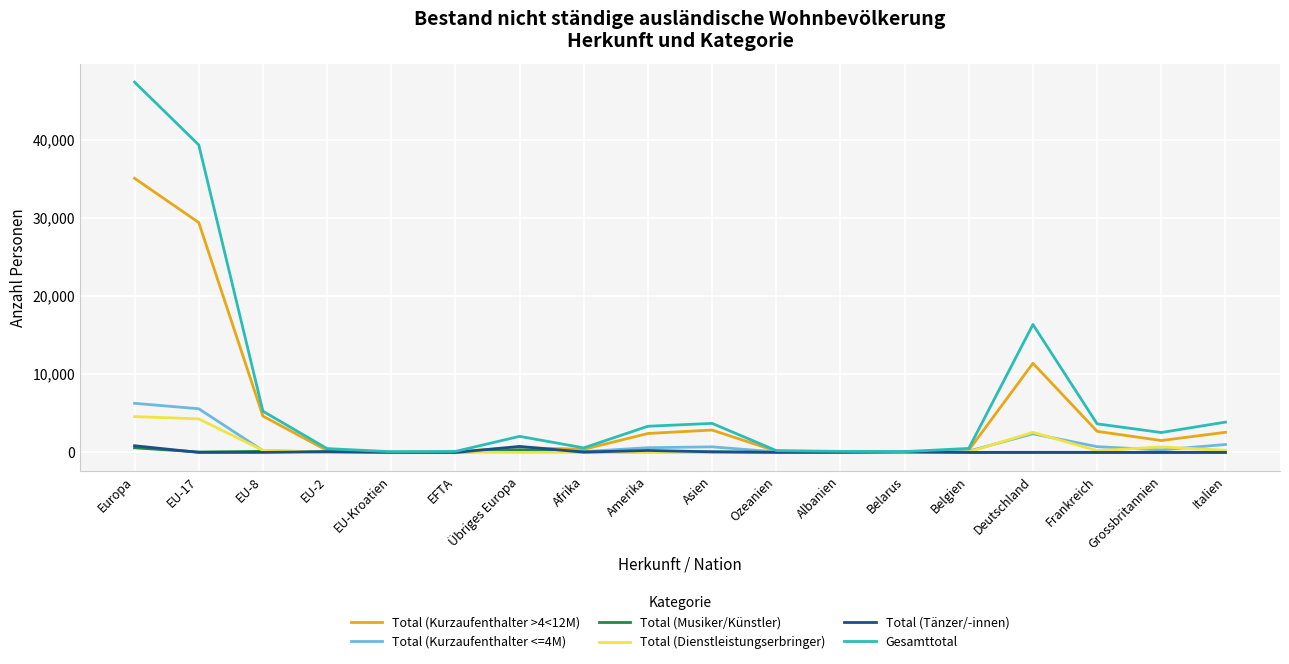

Which series has the widest spread of values?

Gesamttotal